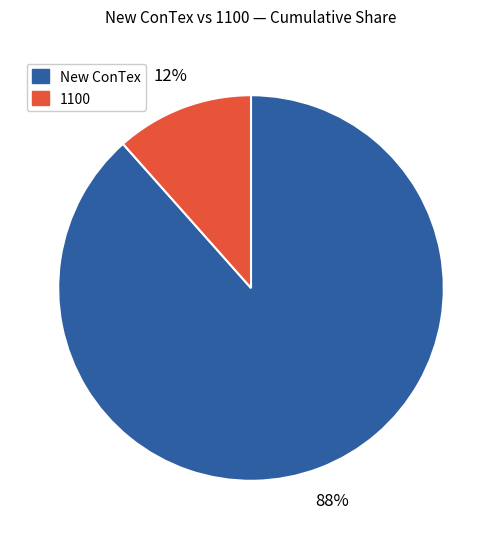

Does any single category account for the majority?

Yes